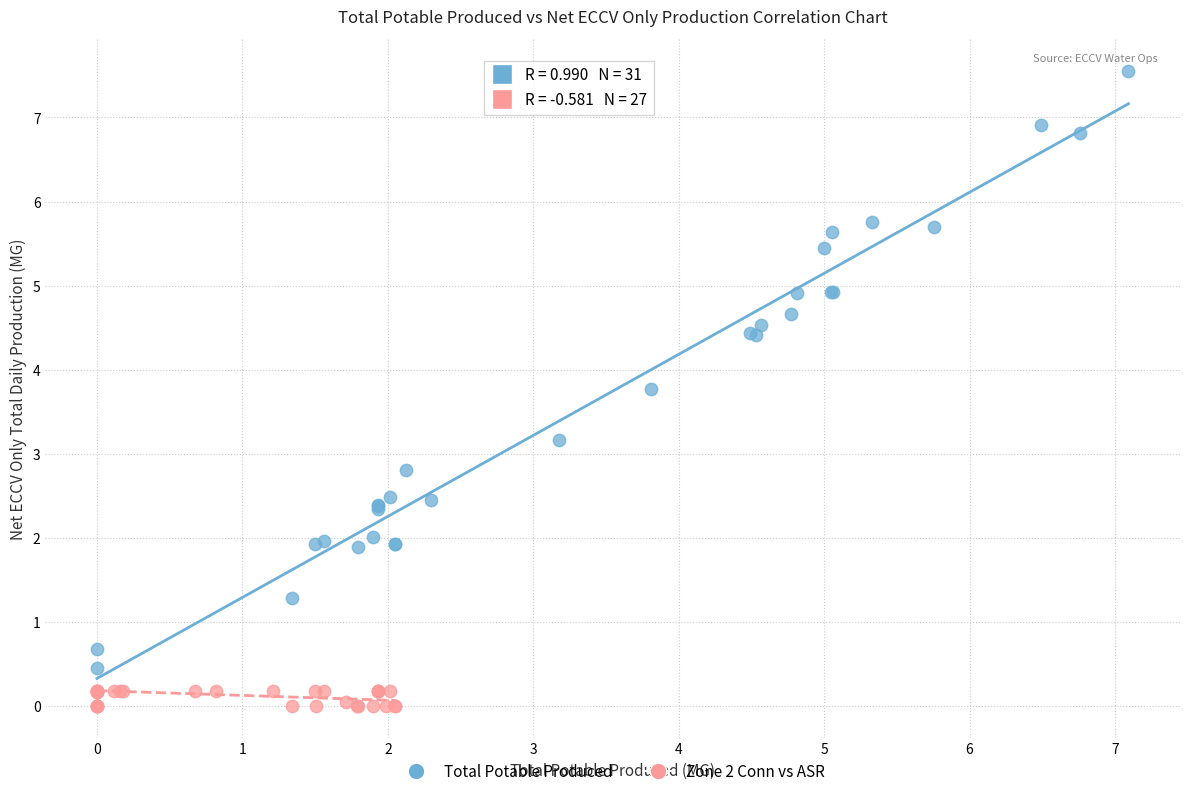

Which series has the largest Y range (max minus min)?

Total Potable Produced